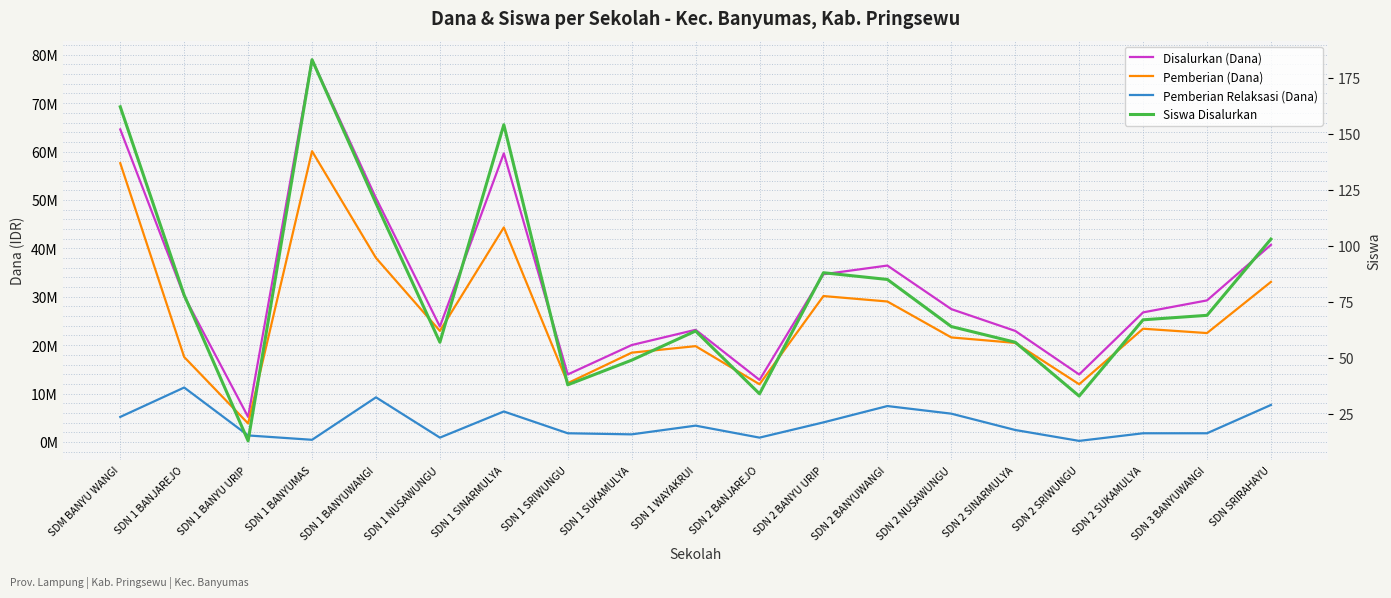

Which series has the widest spread of values?

Disalurkan (Dana)